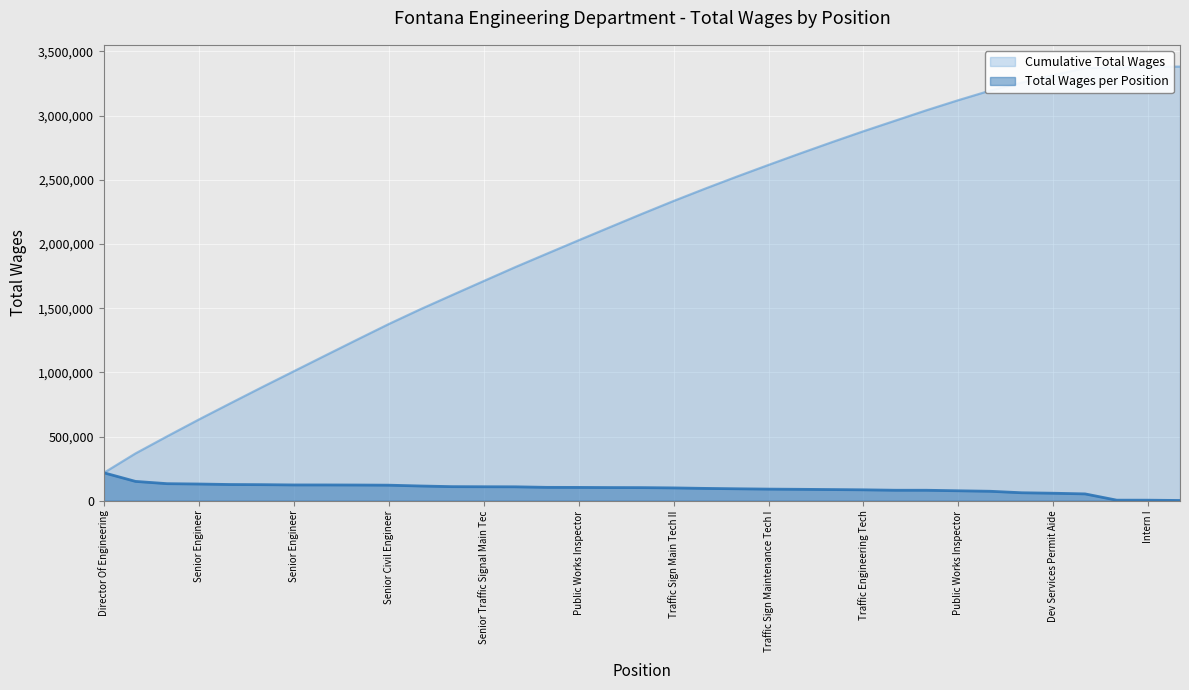

What is the value of the 24th point from the left?

96480